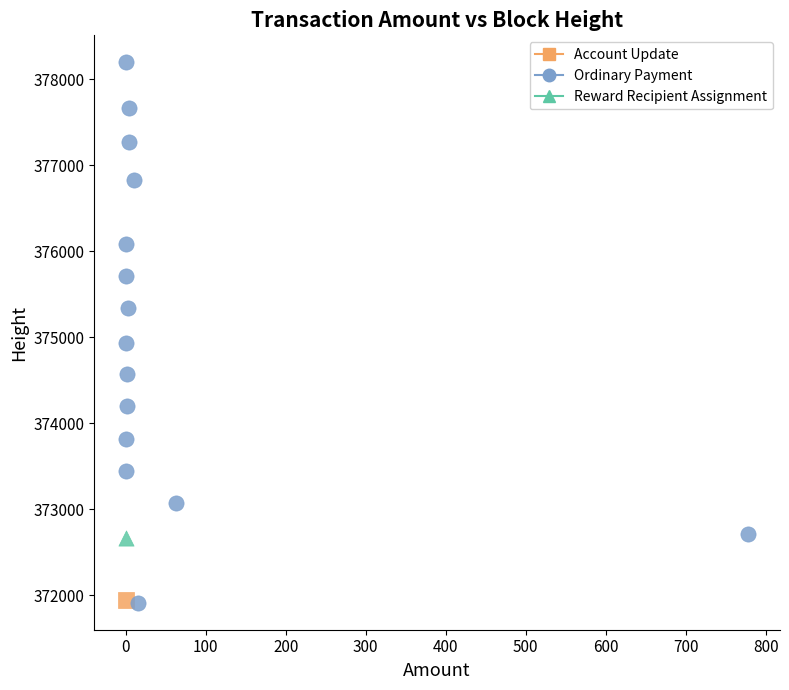

What are all the series names shown in the legend?

Account Update, Ordinary Payment, Reward Recipient Assignment